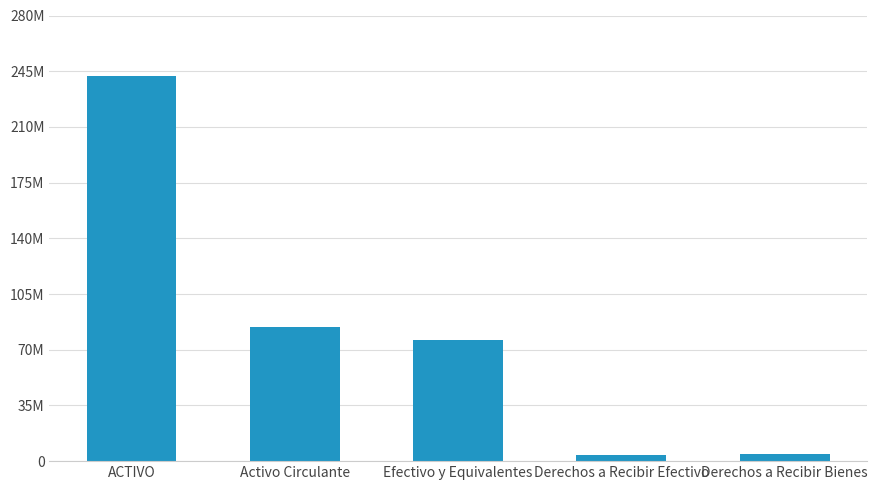

List the labels in order of value, smallest first.

Derechos a Recibir Efectivo, Derechos a Recibir Bienes, Efectivo y Equivalentes, Activo Circulante, ACTIVO